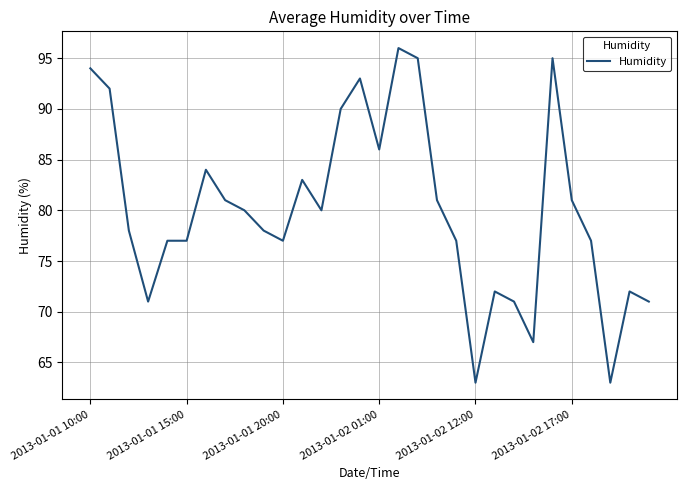

What is the smallest value displayed?

63